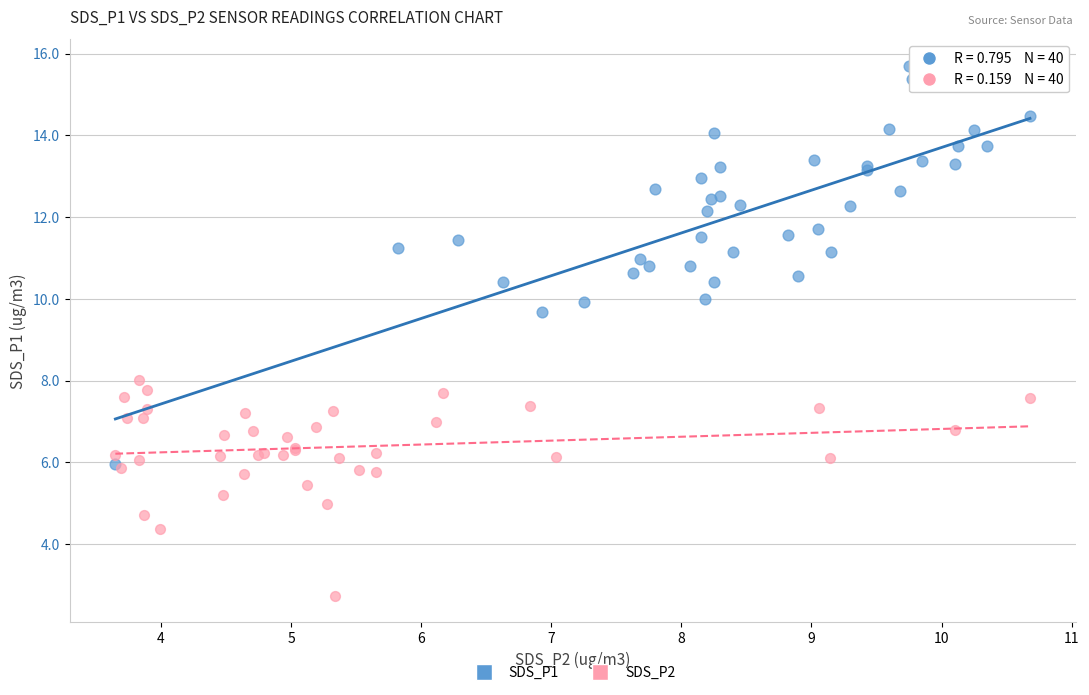

Which series contains the lowest Y value?

SDS_P2